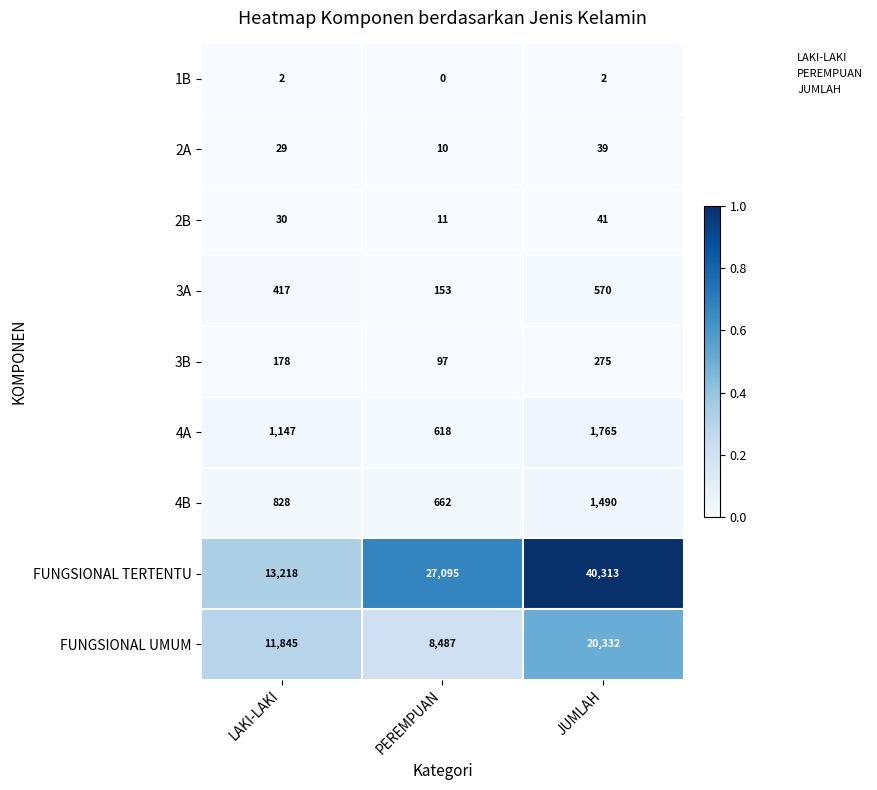

At which category is the sum across all series the highest?

JUMLAH